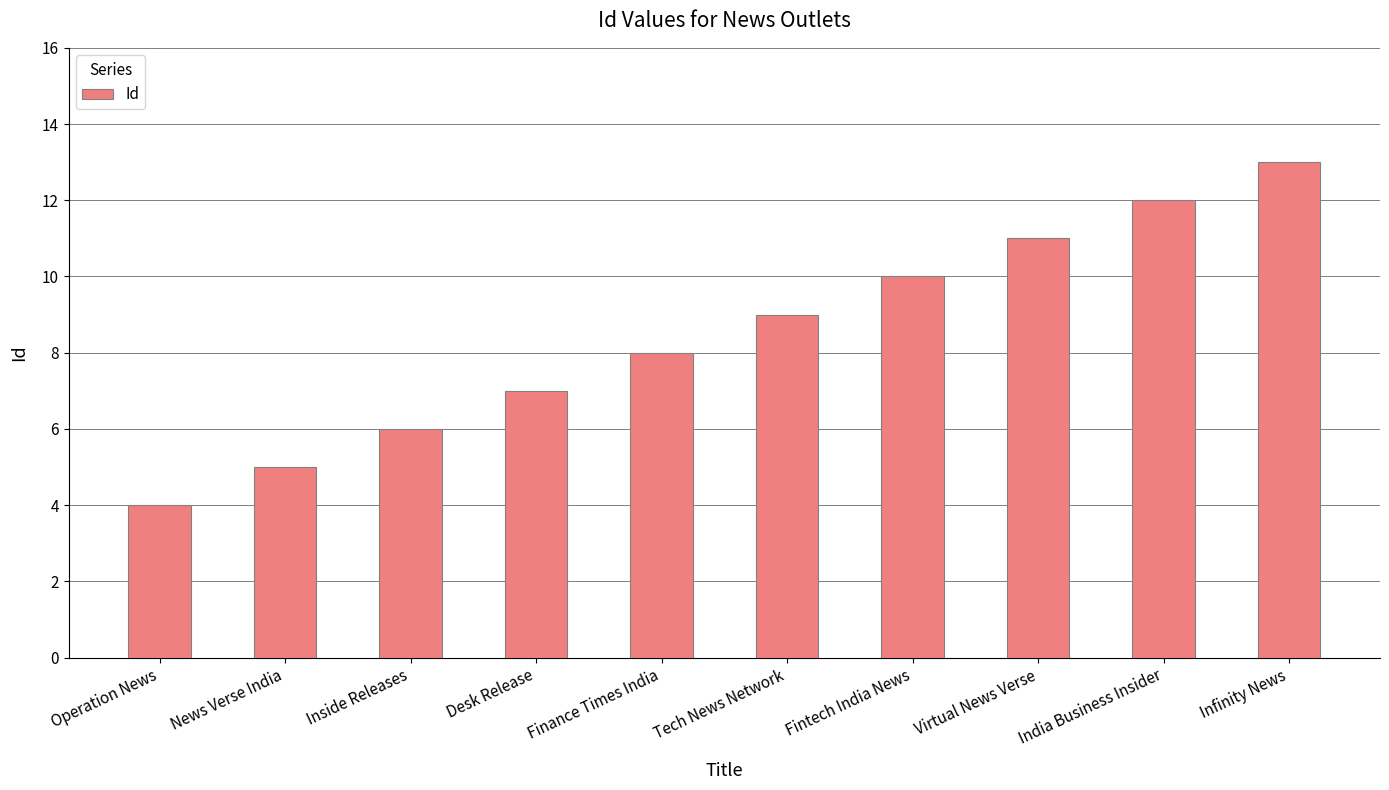

Is it true that the value at Virtual News Verse is 17?

False